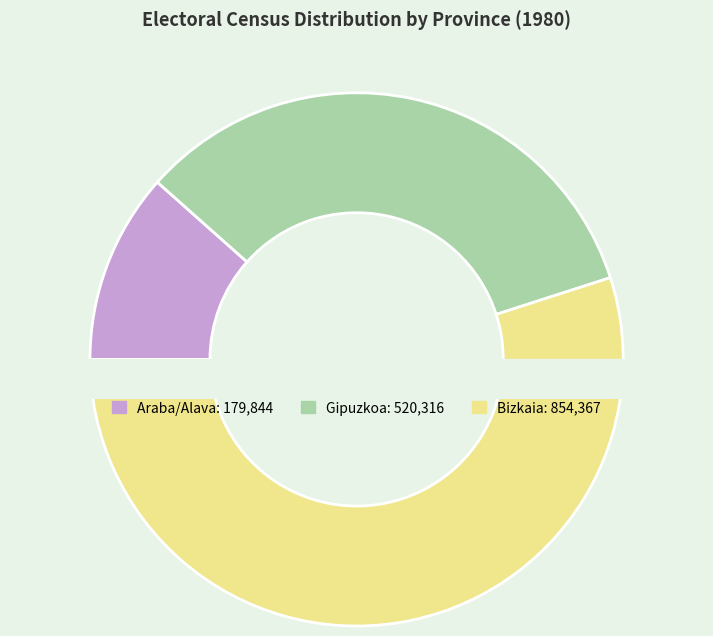

The Araba/Alava slice represents 12% of the pie. True or false?

True